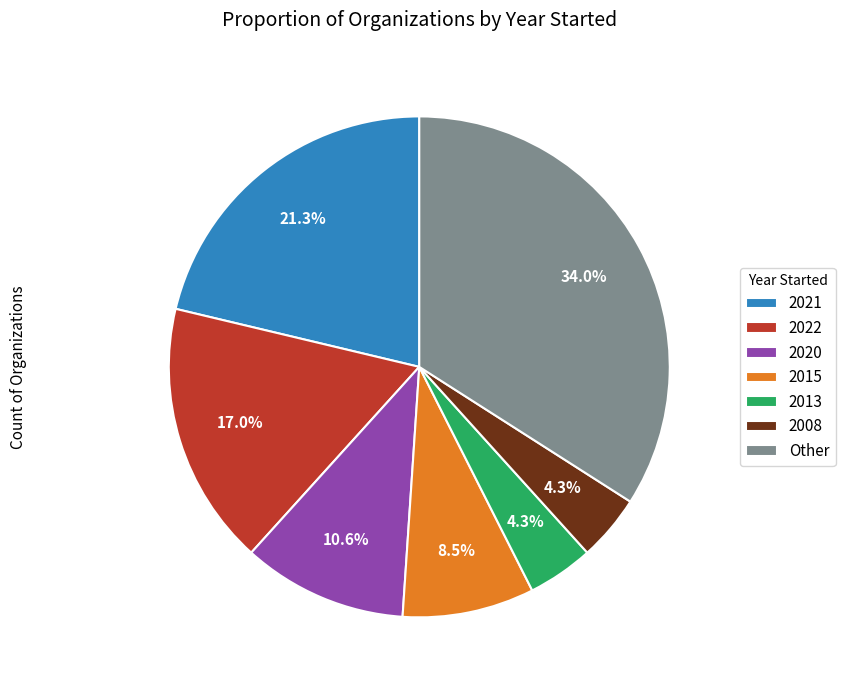

Which slice is the largest?

Other